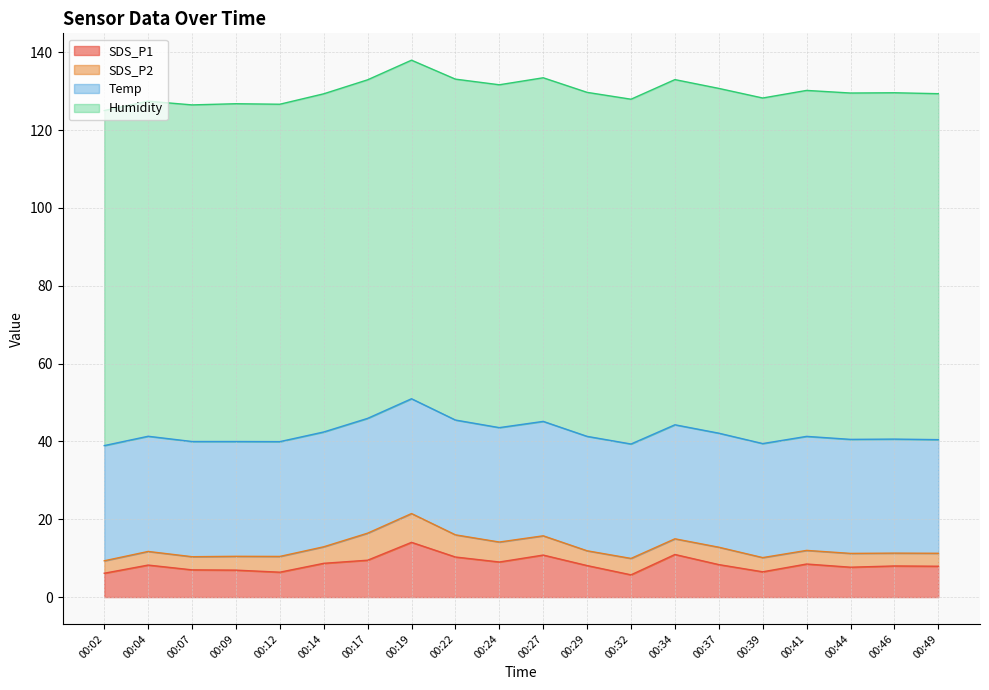

Reading left to right, what are all the values shown in this chart?

SDS_P1: 00:02=6.1	00:04=8.2	00:07=7.0	00:09=6.9	00:12=6.4	00:14=8.7	00:17=9.5	00:19=14.1	00:22=10.3	00:24=9.0	00:27=10.8	00:29=8.1	00:32=5.7	00:34=10.9	00:37=8.3	00:39=6.5	00:41=8.5	00:44=7.7	00:46=8.0	00:49=7.9
SDS_P2: 00:02=3.2	00:04=3.5	00:07=3.4	00:09=3.5	00:12=4.0	00:14=4.2	00:17=7.0	00:19=7.4	00:22=5.7	00:24=5.1	00:27=5.0	00:29=3.8	00:32=4.2	00:34=4.0	00:37=4.5	00:39=3.6	00:41=3.5	00:44=3.5	00:46=3.3	00:49=3.3
Temp: 00:02=29.6	00:04=29.6	00:07=29.6	00:09=29.5	00:12=29.5	00:14=29.5	00:17=29.5	00:19=29.5	00:22=29.5	00:24=29.4	00:27=29.4	00:29=29.4	00:32=29.4	00:34=29.3	00:37=29.3	00:39=29.3	00:41=29.3	00:44=29.3	00:46=29.3	00:49=29.2
Humidity: 00:02=86.1	00:04=86.1	00:07=86.5	00:09=86.8	00:12=86.7	00:14=86.9	00:17=87.0	00:19=87.0	00:22=87.6	00:24=88.1	00:27=88.3	00:29=88.4	00:32=88.6	00:34=88.7	00:37=88.6	00:39=88.8	00:41=88.9	00:44=89.0	00:46=89.0	00:49=88.9